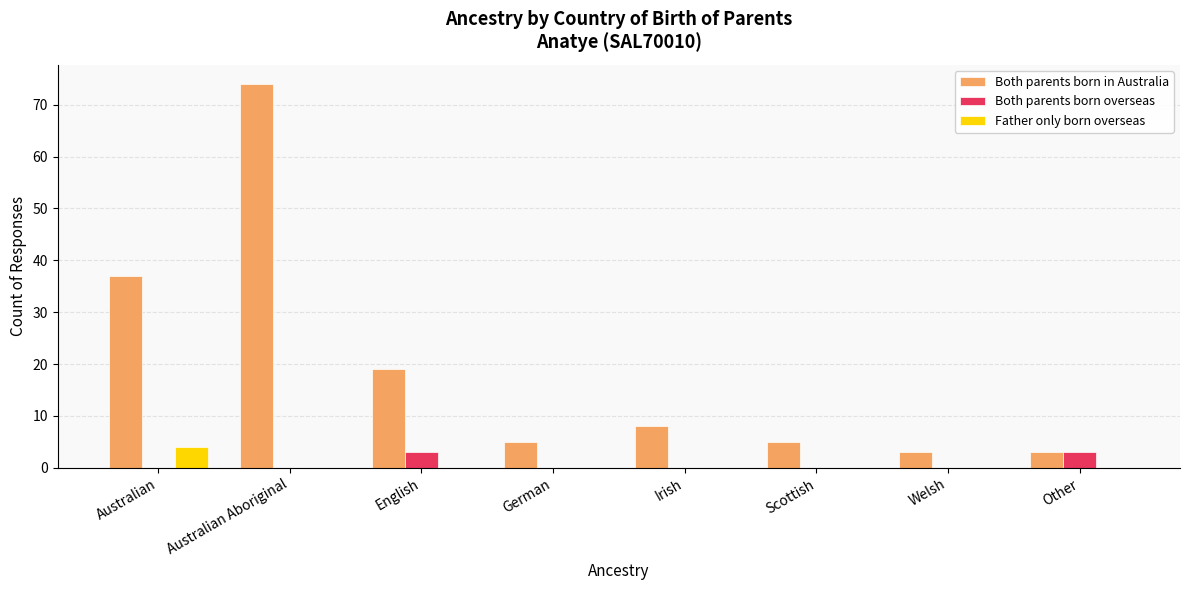

Reading left to right, extract all data points from this chart.

Both parents born in Australia: Australian=37	Australian Aboriginal=74	English=19	German=5	Irish=8	Scottish=5	Welsh=3	Other=3
Both parents born overseas: Australian=0	Australian Aboriginal=0	English=3	German=0	Irish=0	Scottish=0	Welsh=0	Other=3
Father only born overseas: Australian=4	Australian Aboriginal=0	English=0	German=0	Irish=0	Scottish=0	Welsh=0	Other=0